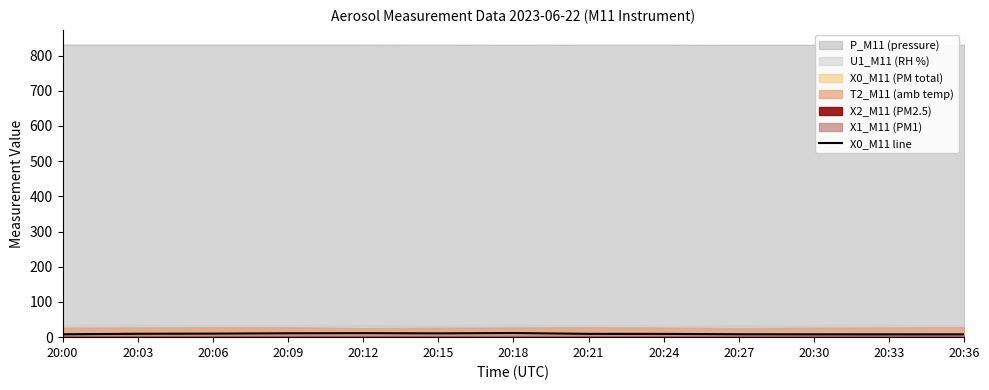

Which category has the highest value across all series?

20:18